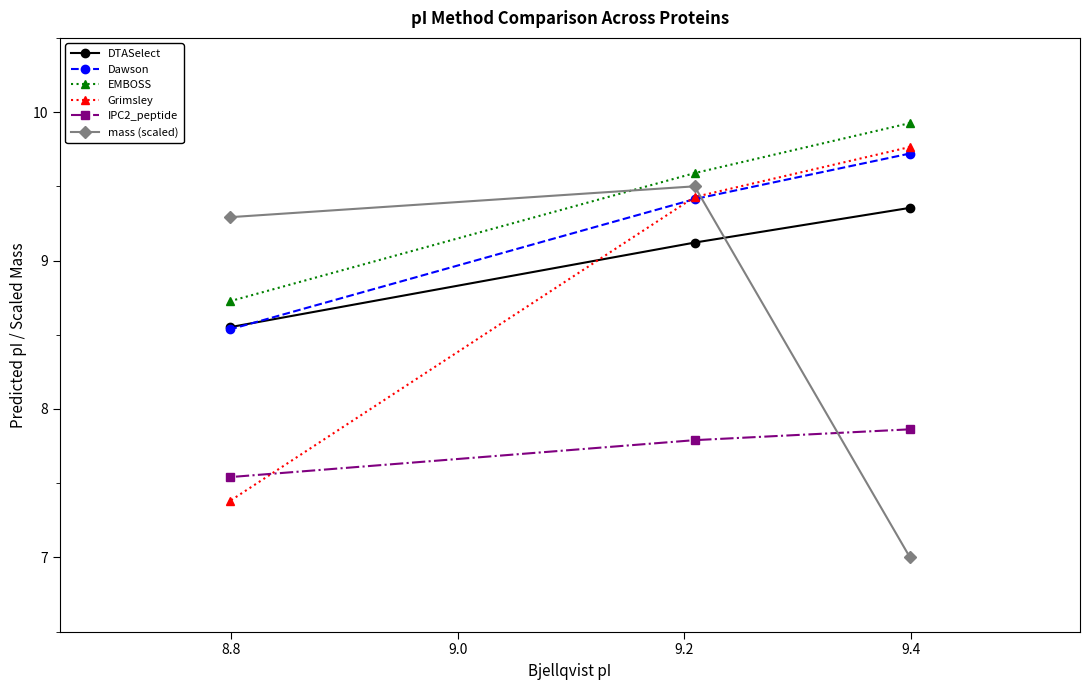

What is the difference between the maximum and minimum values in the Dawson series?

1.2